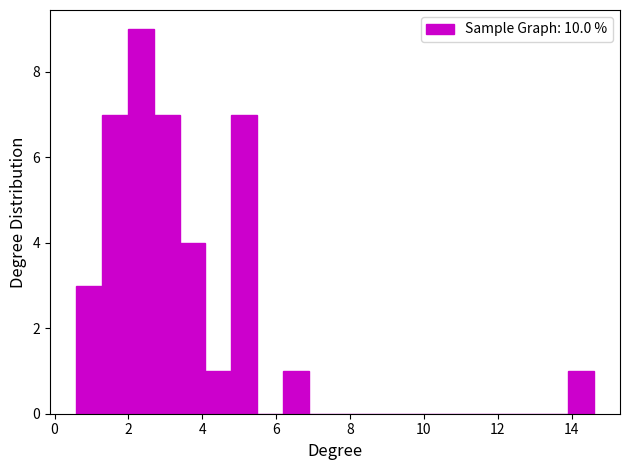

Read against the x-axis, roughly where is the centre of the tallest bar?

2.4